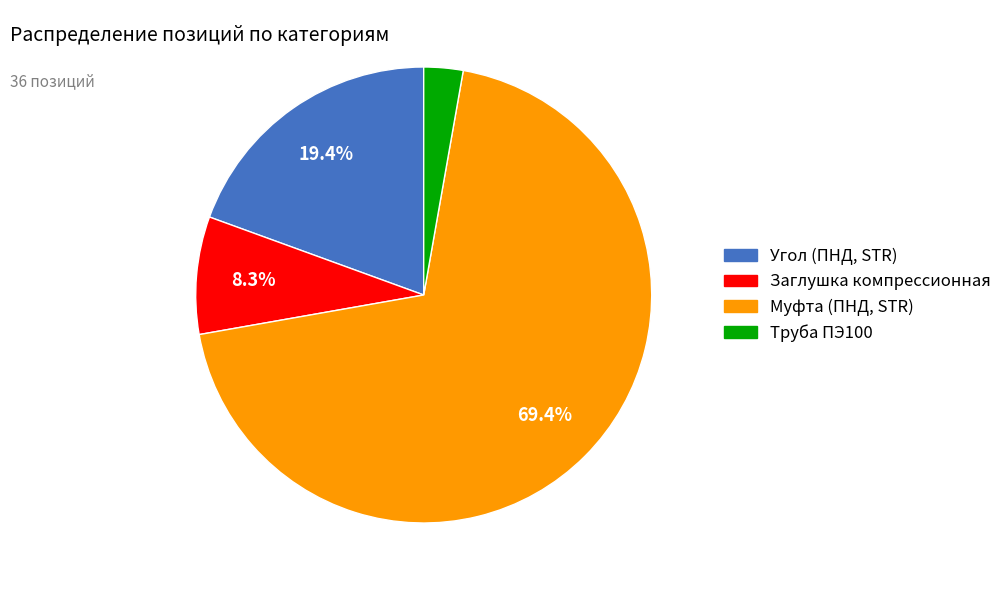

How many segments does this pie chart have?

4